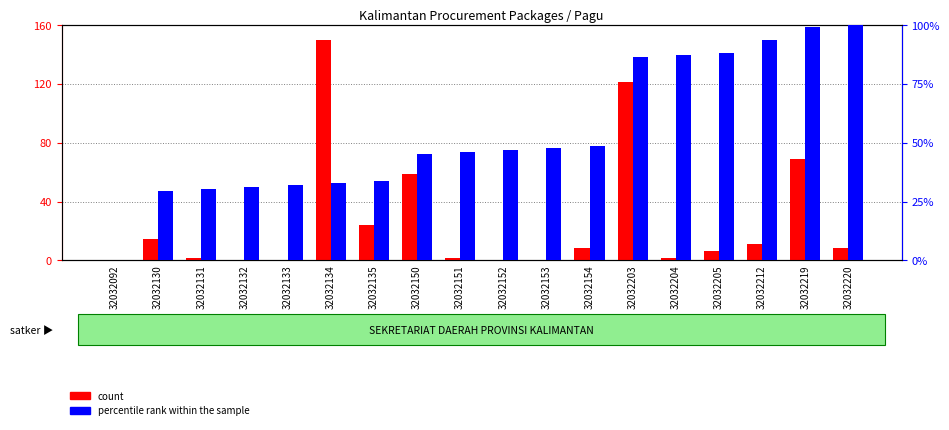

What are all the series names shown in the legend?

count, percentile rank within the sample